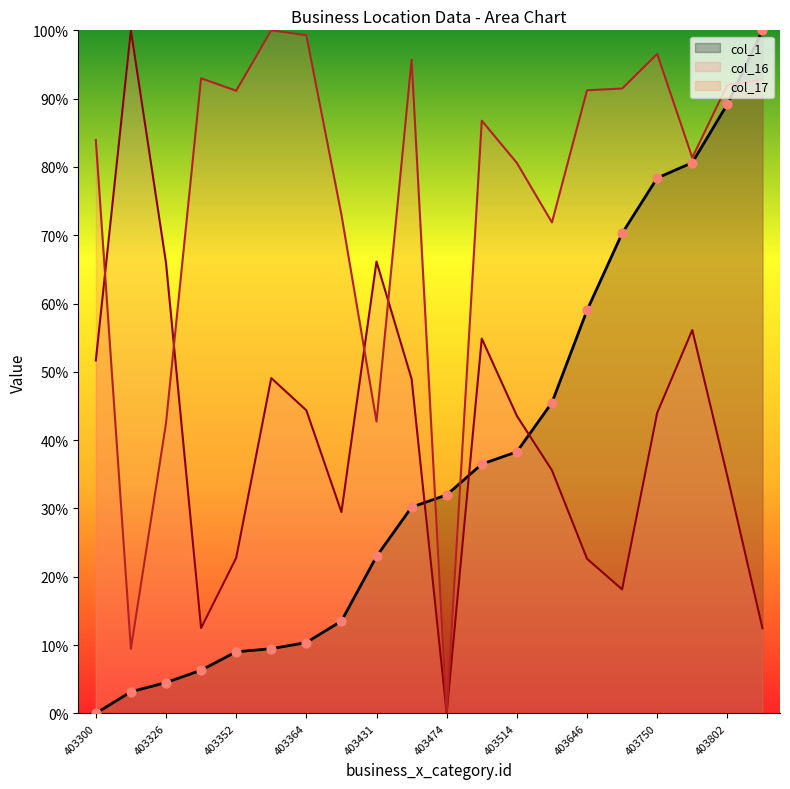

What are all the series names shown in the legend?

col_1, col_16, col_17